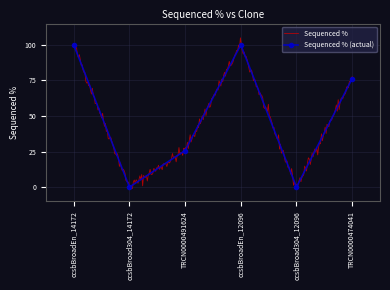

How many lines are shown in the chart?

1